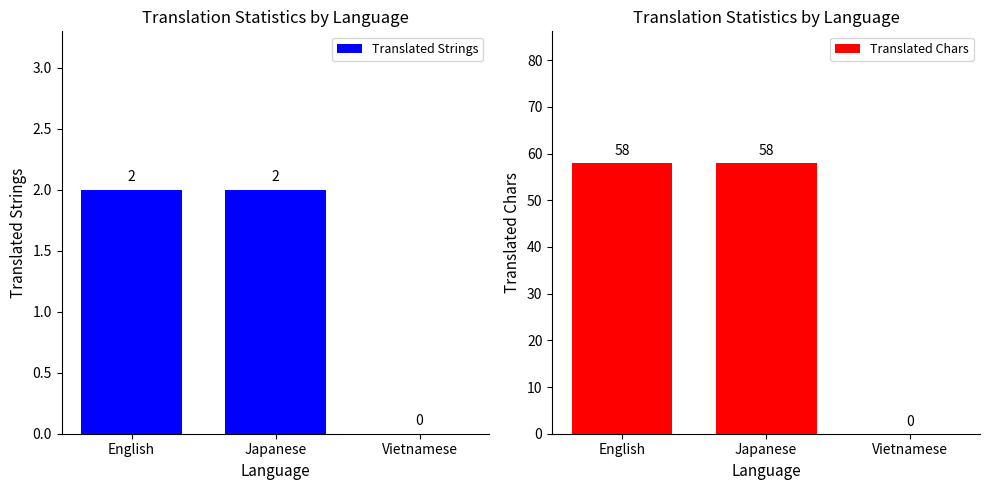

What is the value of the Translated Chars bar at the 1st from the left?

58